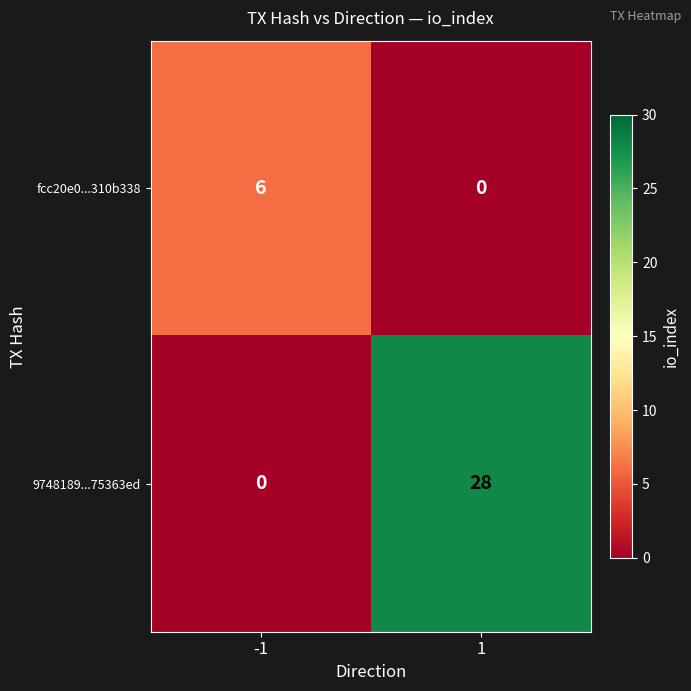

What is the average value of the fcc20e0...310b338 series?

3